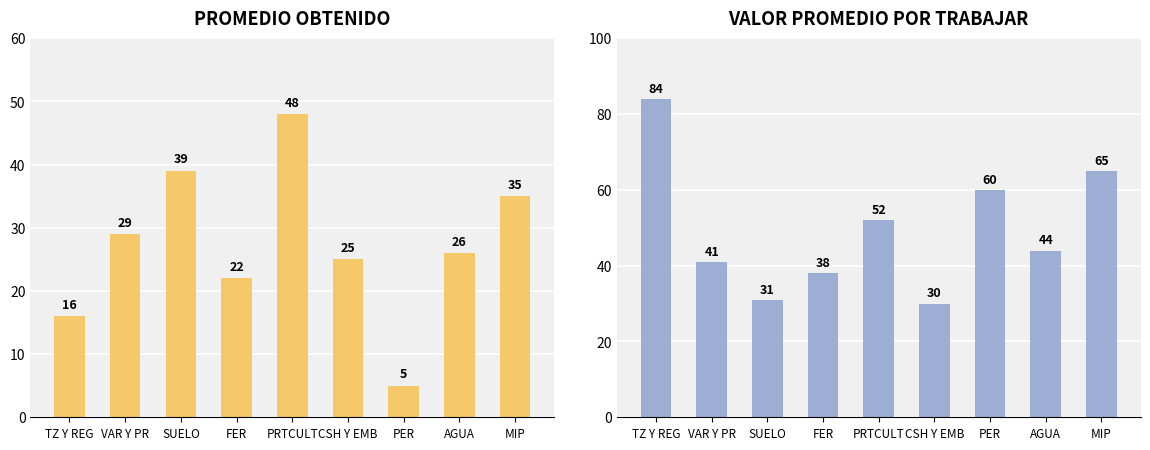

Does the chart contain stacked bars?

No